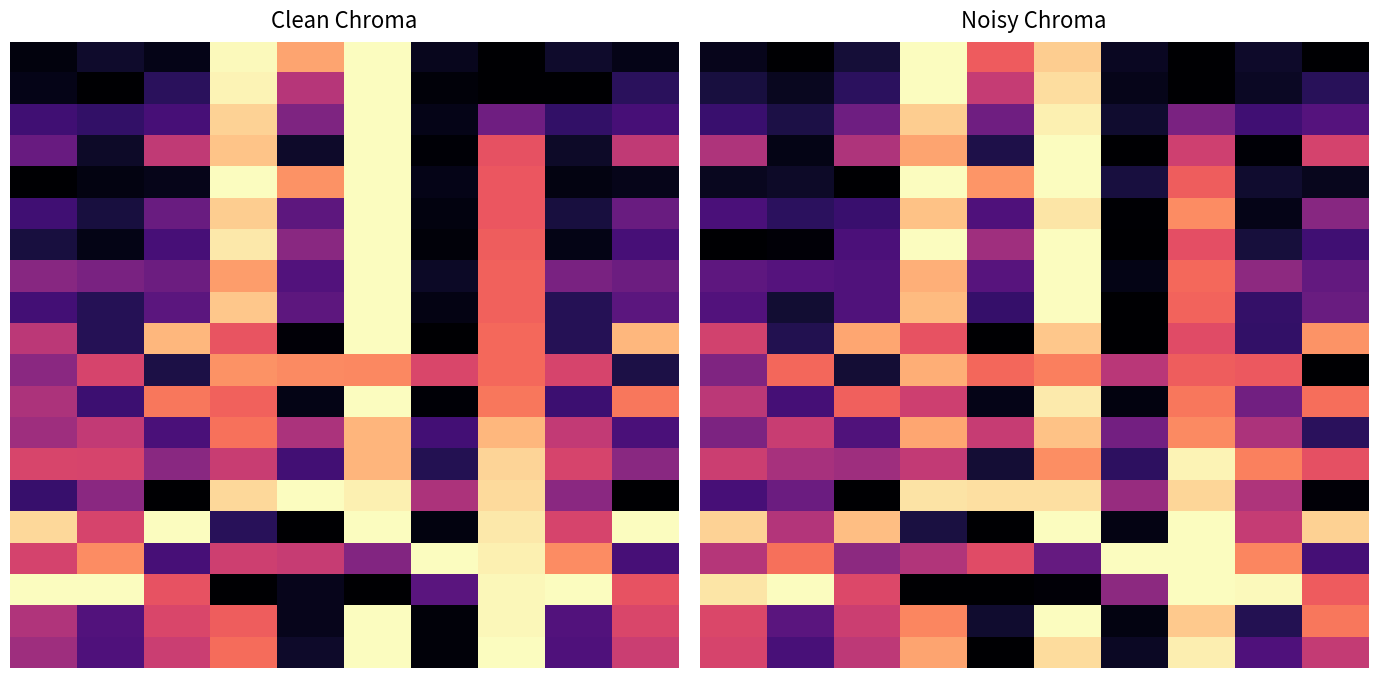

At which category does the chart reach its peak across all series?

3